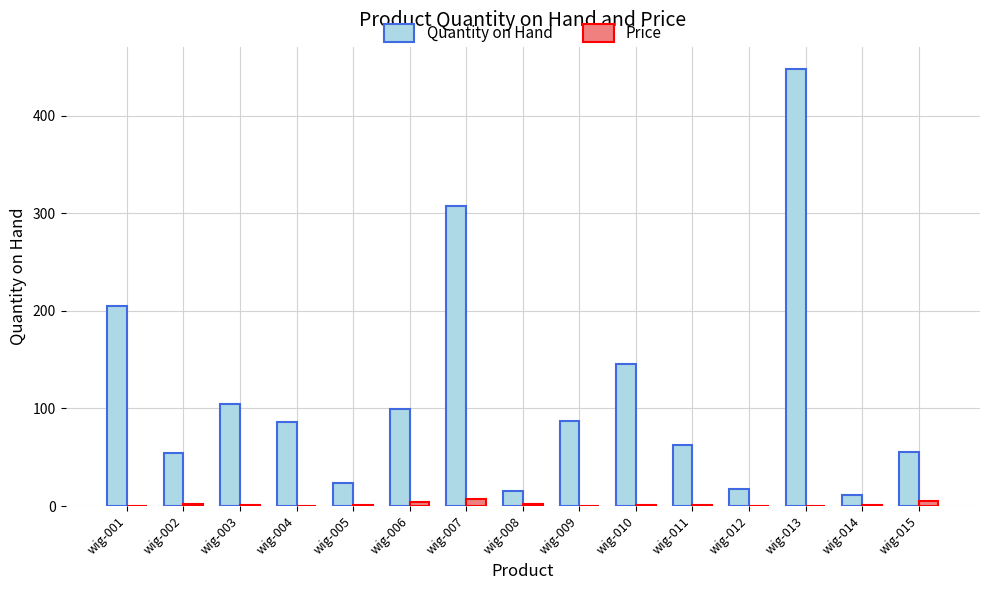

The Quantity on Hand series shows 97.7 at wig-015. True or false?

False